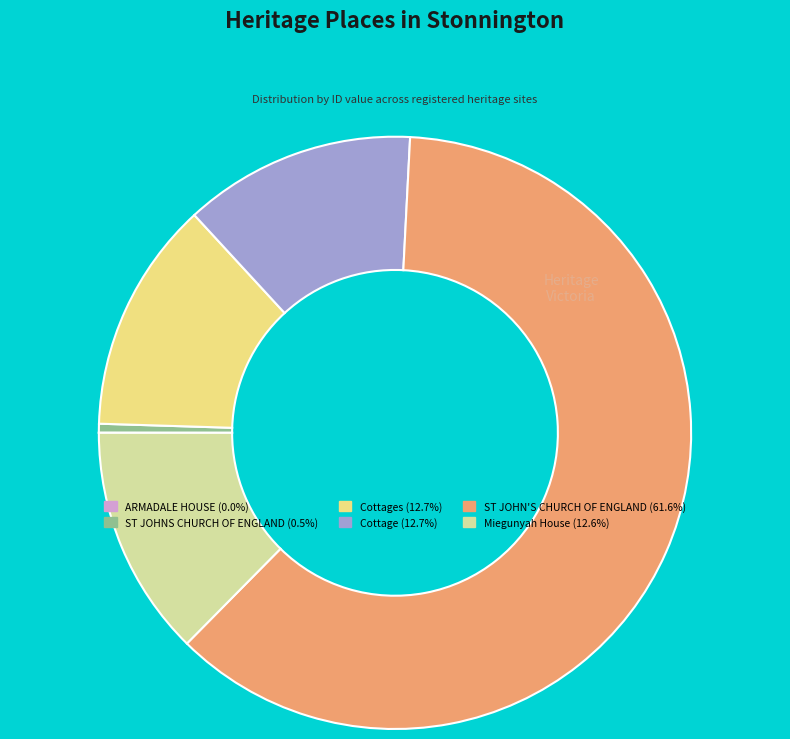

Combined, do ST JOHN'S CHURCH OF ENGLAND (61.6%) and Cottages (12.7%) account for over 50%?

Yes